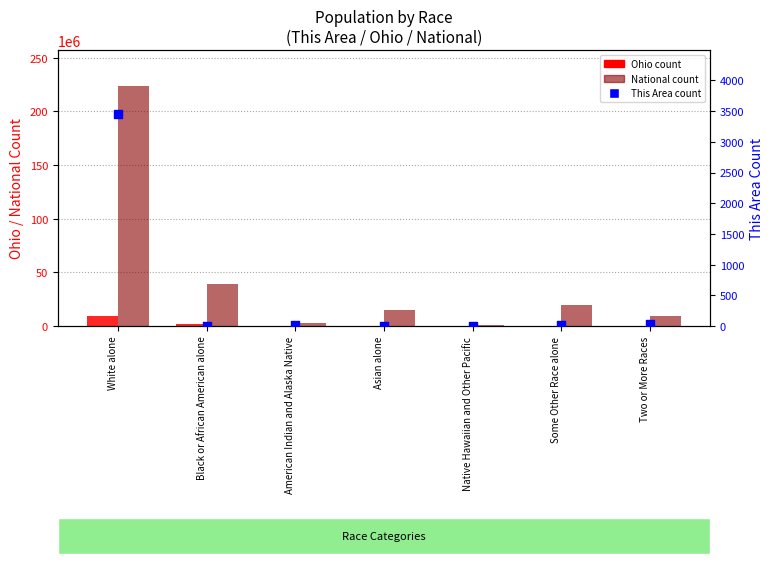

At which category is the sum across all series the highest?

White alone